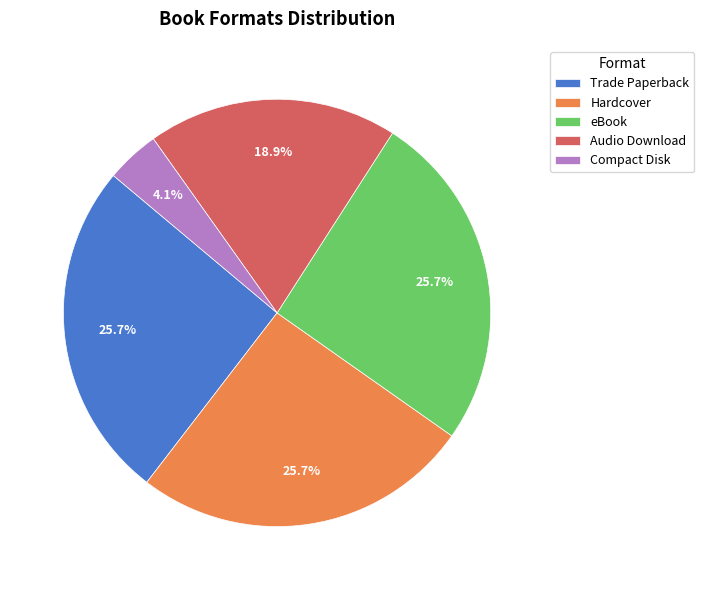

Is there any slice that represents more than half of the pie?

No